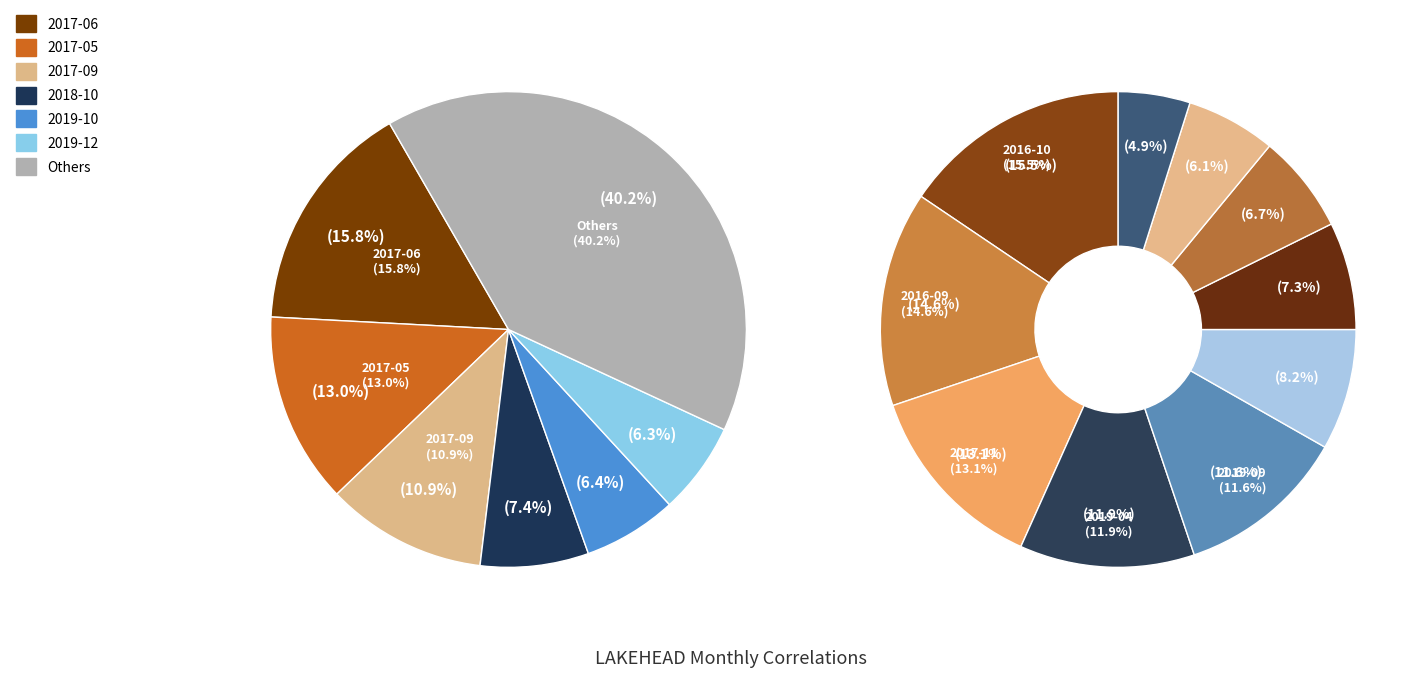

To the nearest percent, what portion does 2020-02 represent?

3%